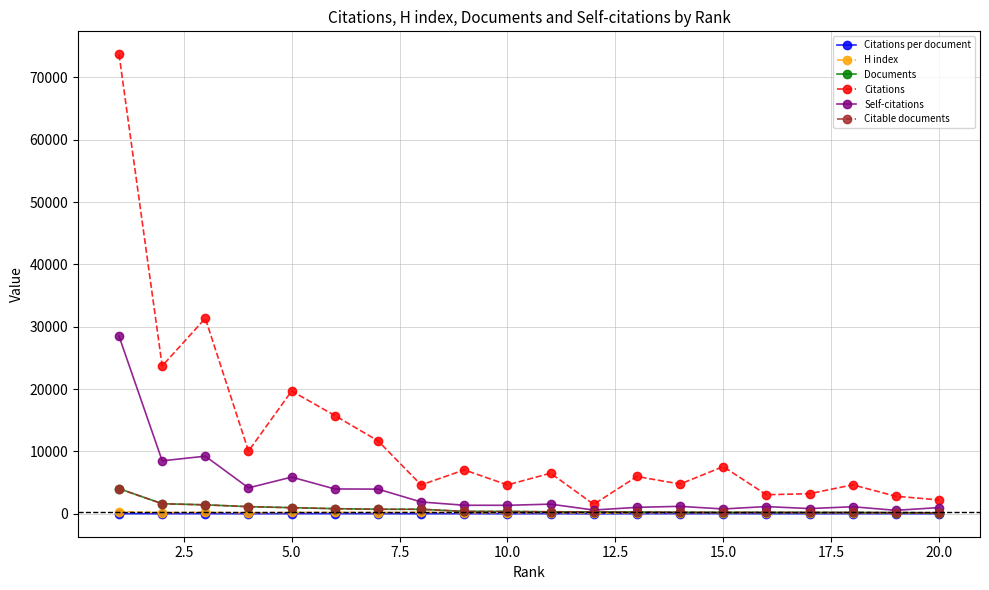

What is the maximum value for Citable documents?

4013.0